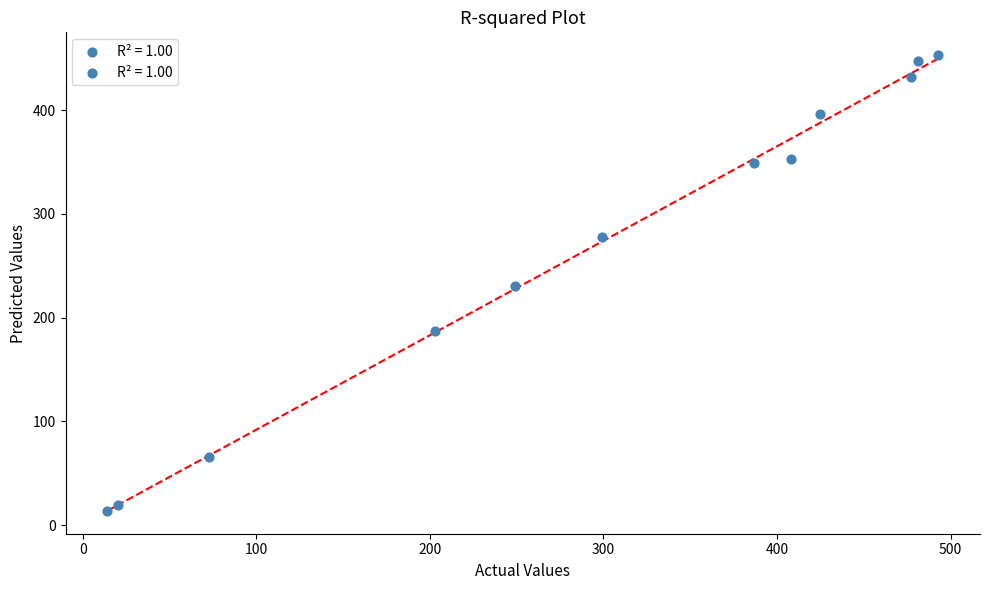

What is the range of Y values (max minus min)?

439